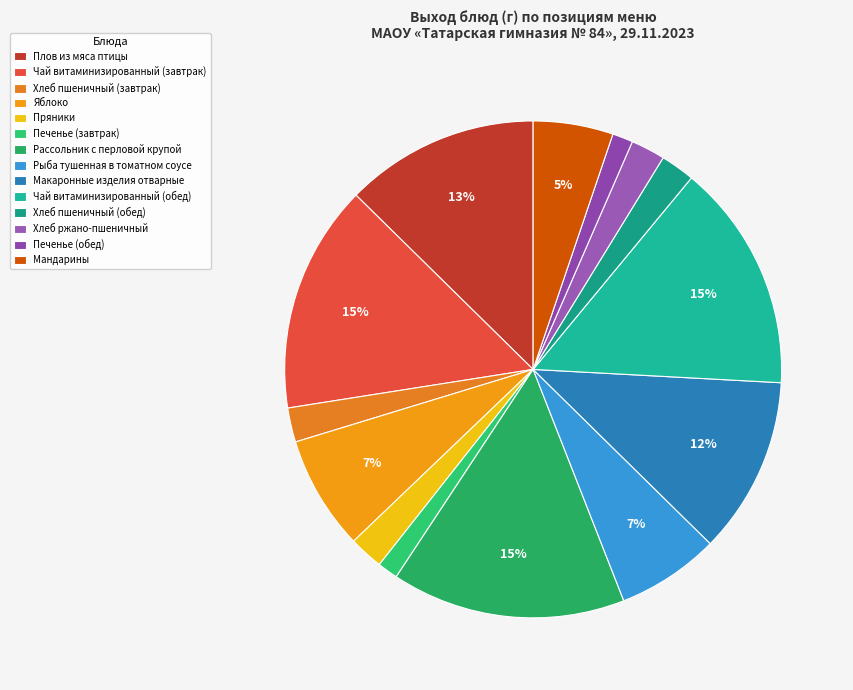

To the nearest percent, what percentage of the pie is Чай витаминизированный (обед)?

15%